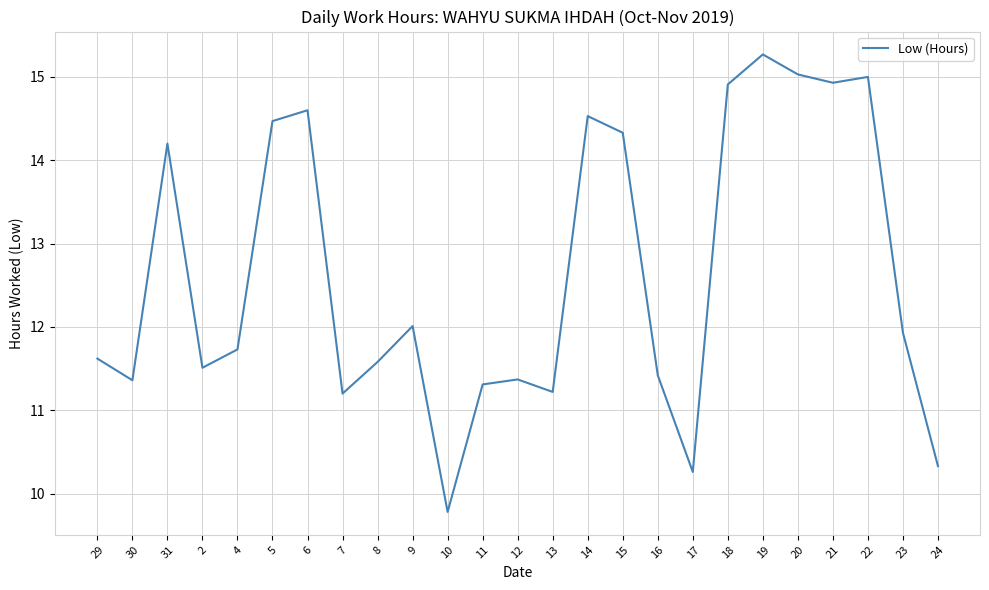

True or false: the data shows 3.4 at 15.

False